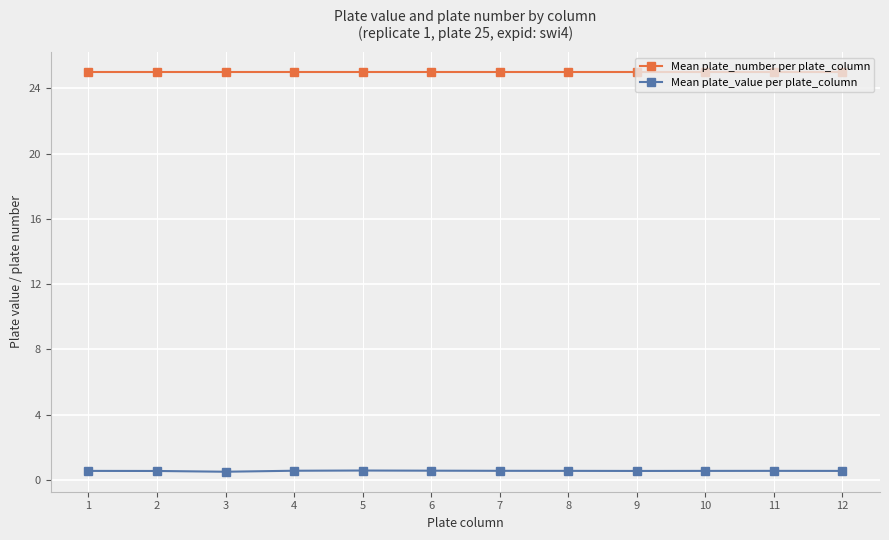

List the series in order of their overall mean, highest first.

Mean plate_number per plate_column, Mean plate_value per plate_column